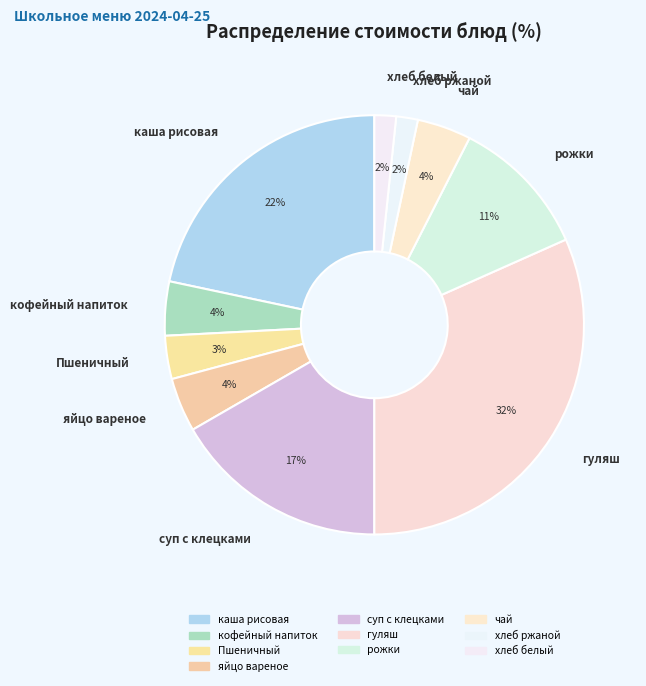

Which slice is the largest?

гуляш